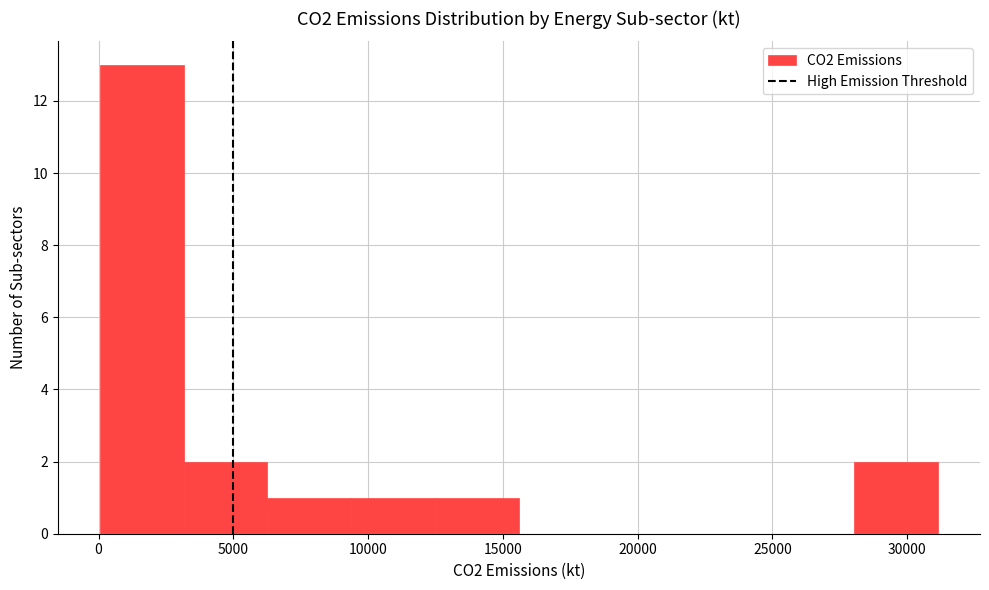

What is the height of the bar covering 6500 to 9500 on the x-axis? Neither the bar edges nor the heights are printed on the chart, so give them approximately, as read against the axes.

1